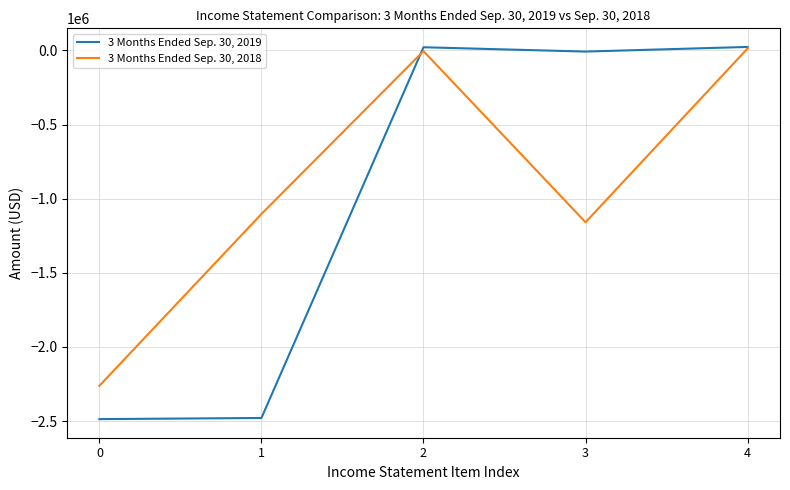

True or false: 3 Months Ended Sep. 30, 2018 has more than 1 interior local peaks.

False